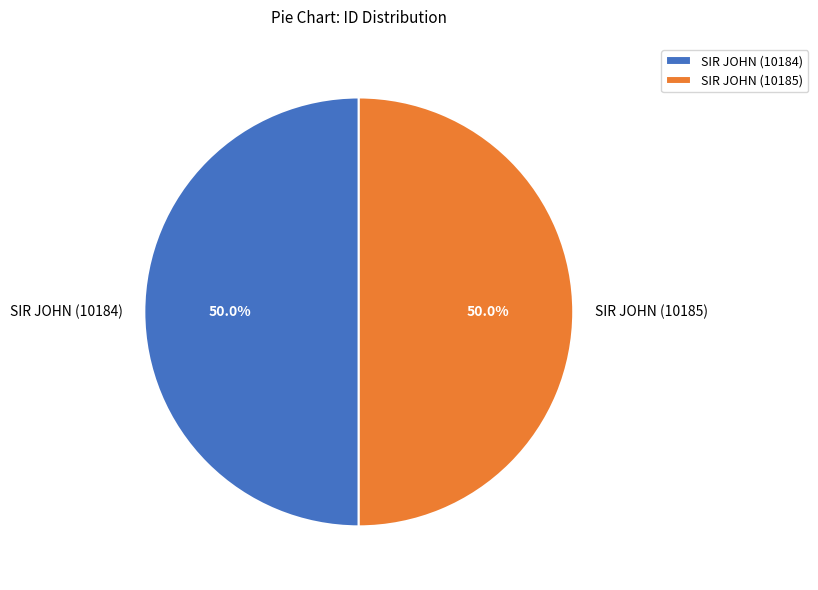

How many slices are in this pie chart?

2